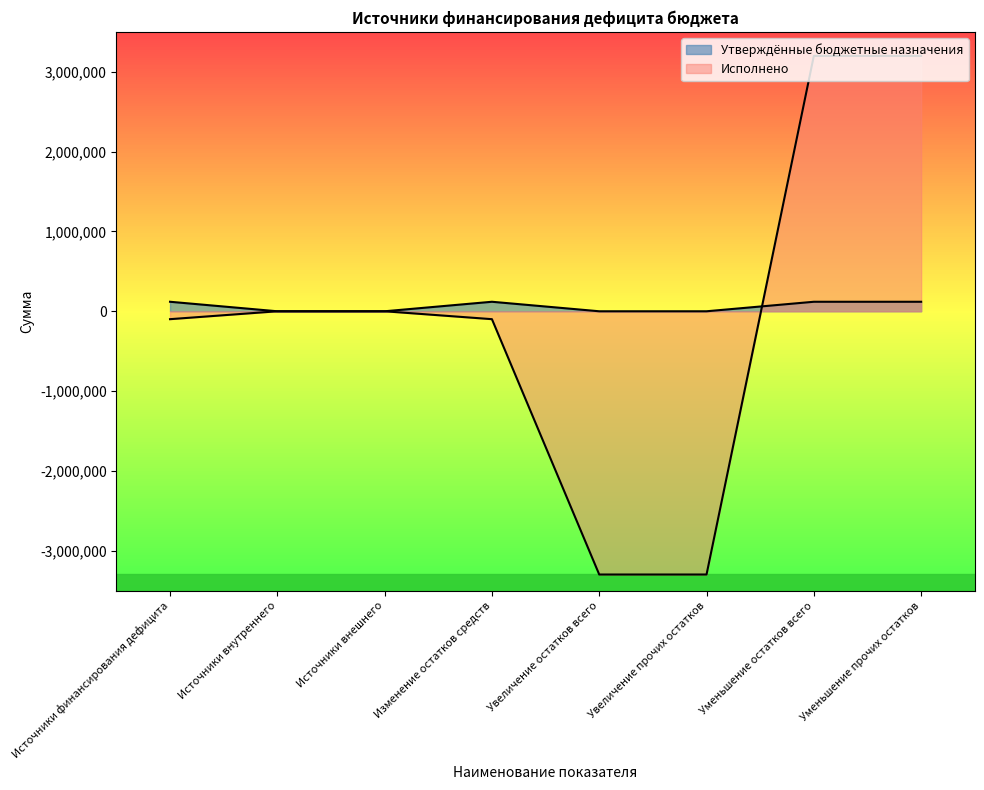

True or false: Исполнено and Утверждённые бюджетные назначения cross at least once.

True